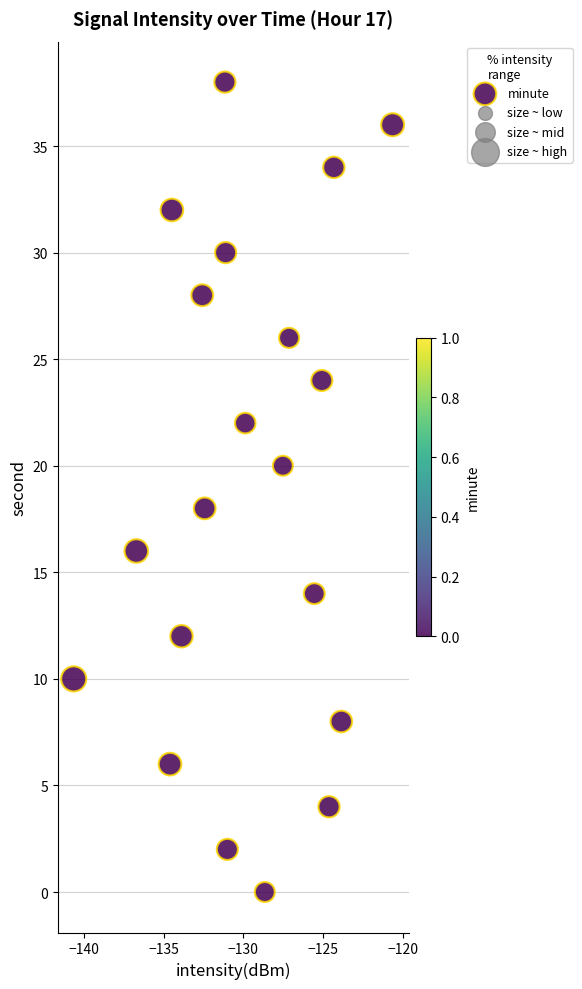

What is the range of Y values (max minus min)?

38